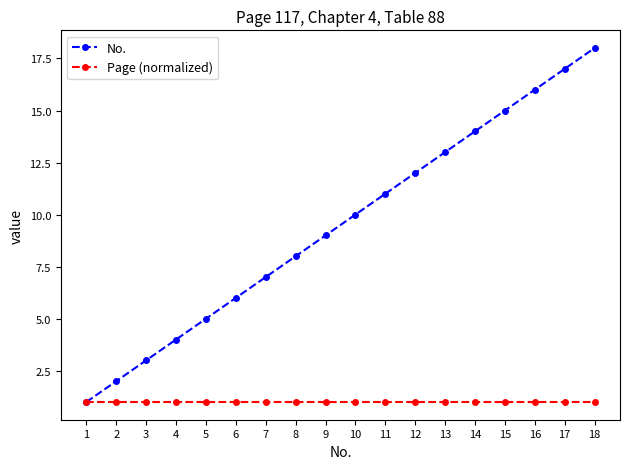

Rank the series by their average value, from lowest to highest.

Page (normalized), No.